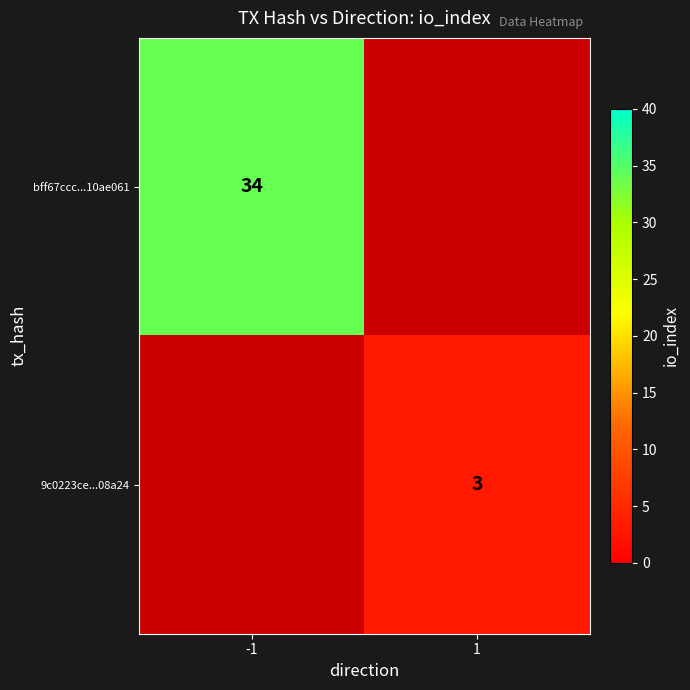

Is it true that 9c0223ce...08a24 equals 5 at 1?

False